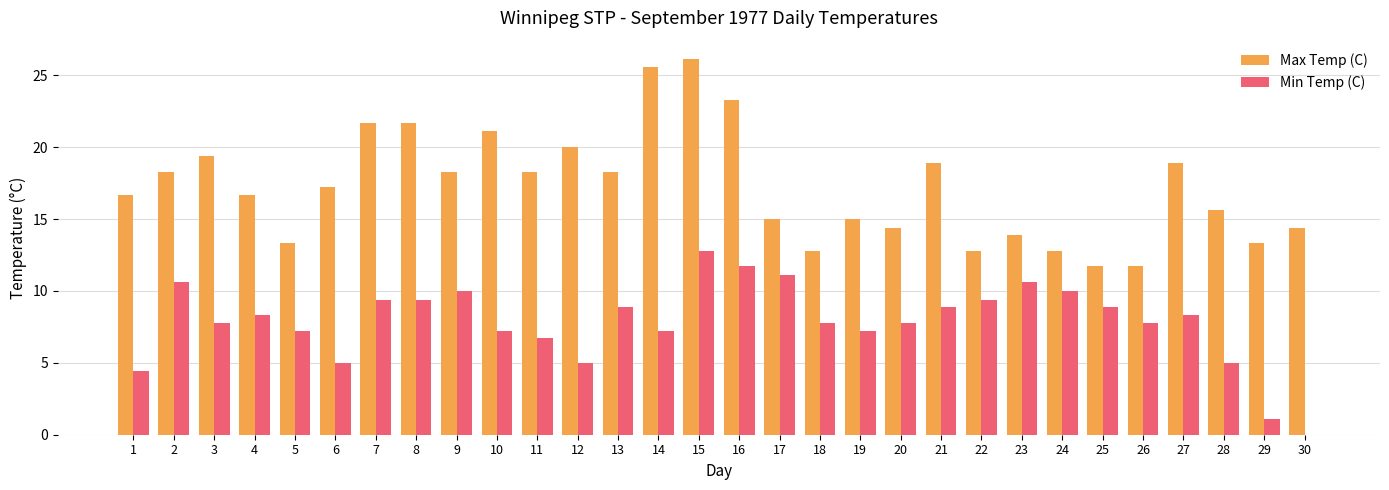

How many positive values does the Min Temp (C) series have?

29